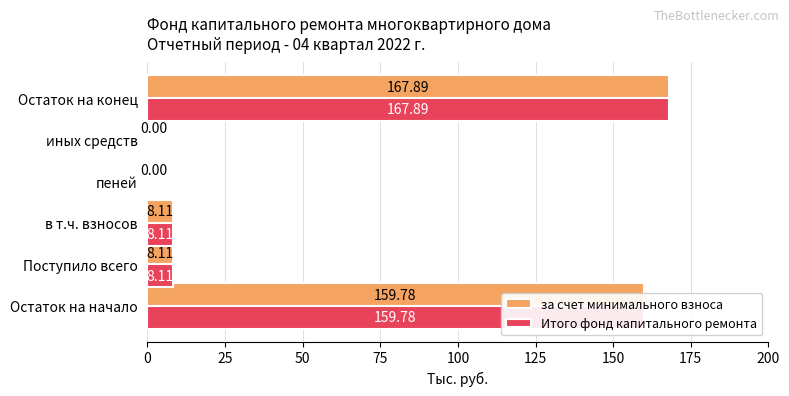

At which category is the sum across all series the highest?

Остаток на конец